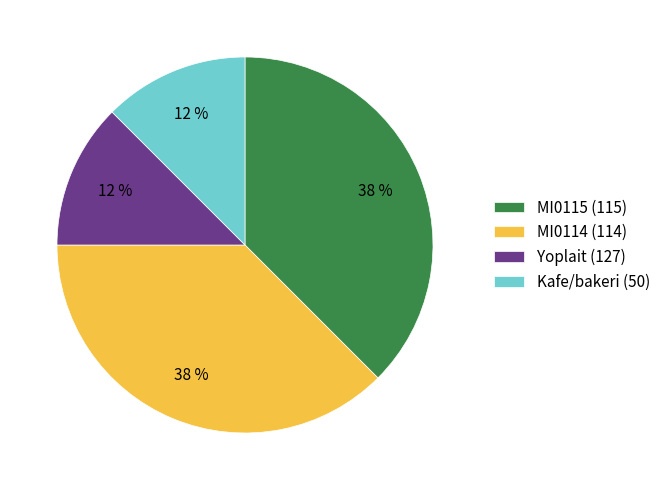

How many slices are in this pie chart?

4